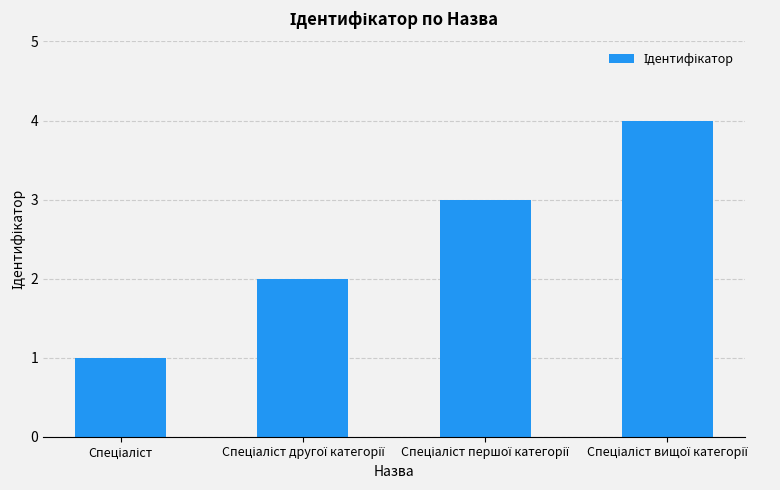

What is the maximum value shown in the chart?

4